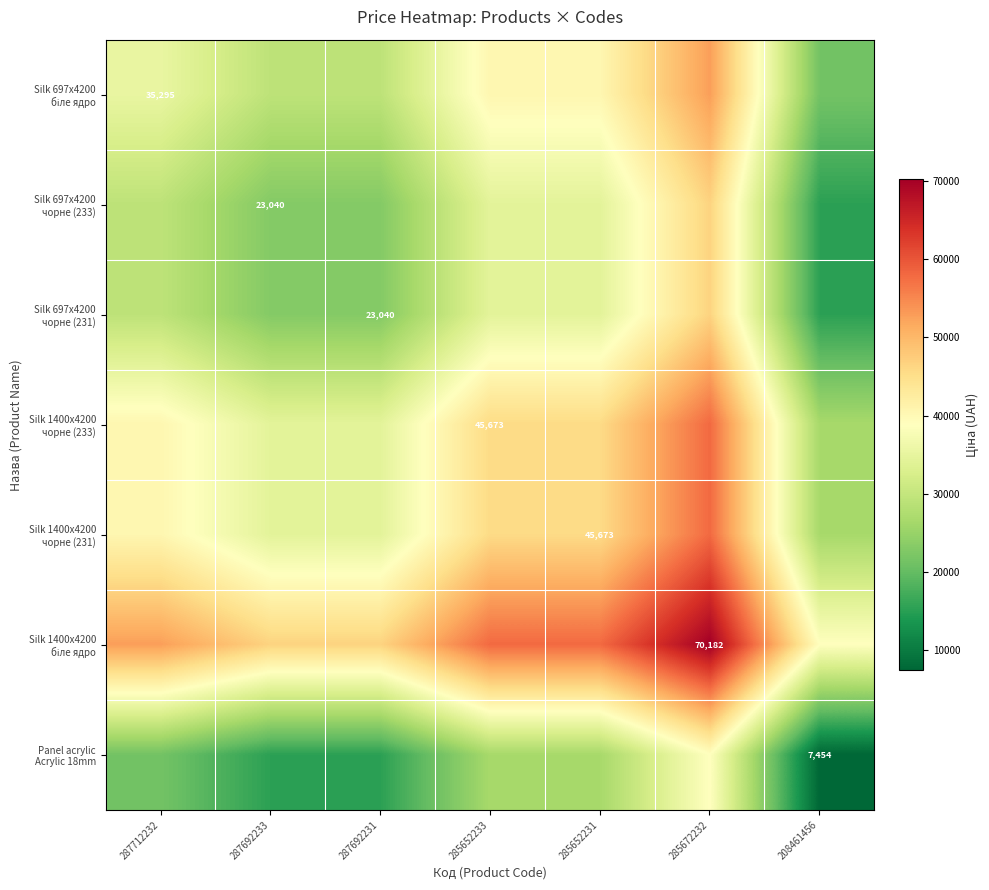

How many series are shown in this chart?

7